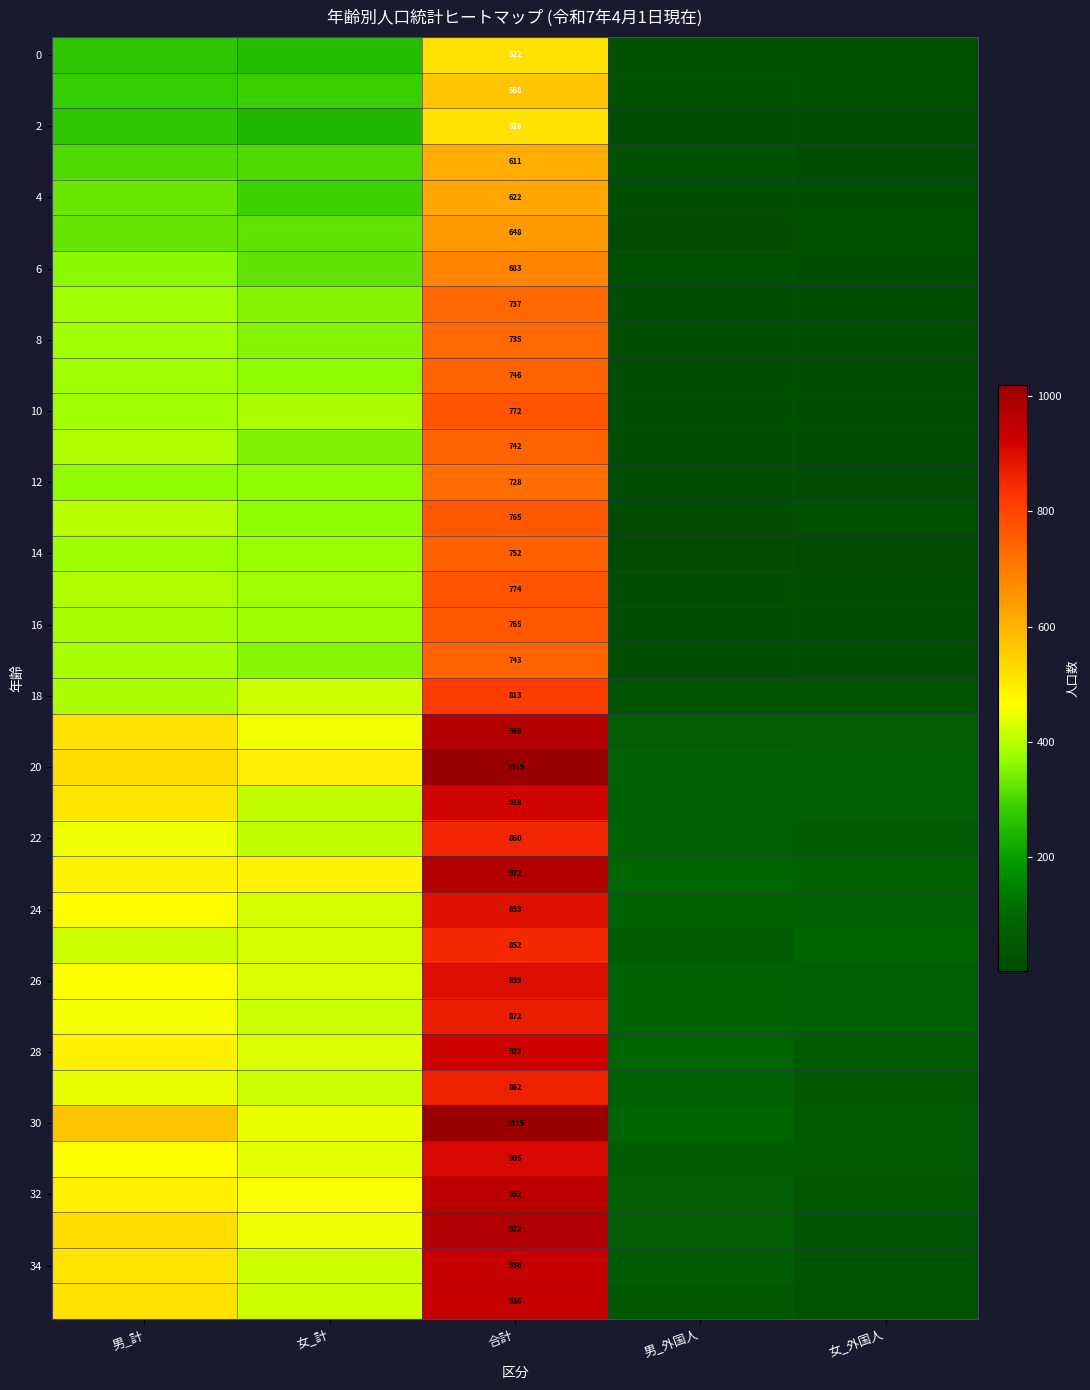

What is the difference between the highest and lowest values at 合計?

501